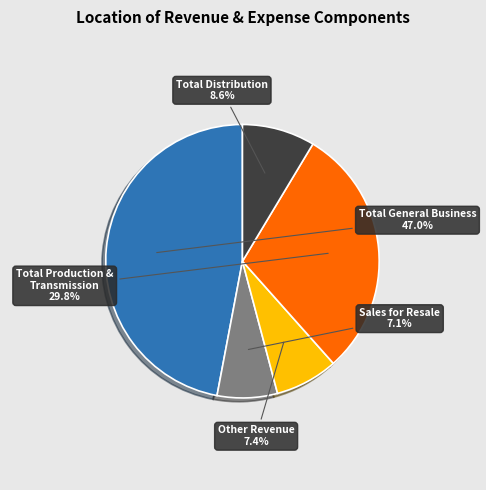

Is there a majority slice in this chart?

No